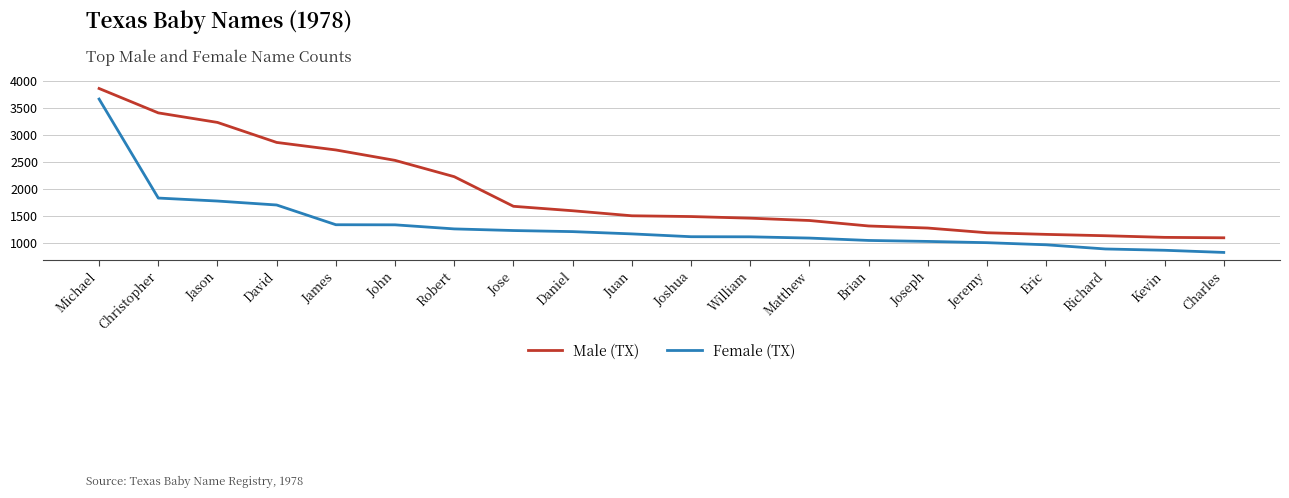

Rank the series at David from lowest to highest value.

Female (TX), Male (TX)